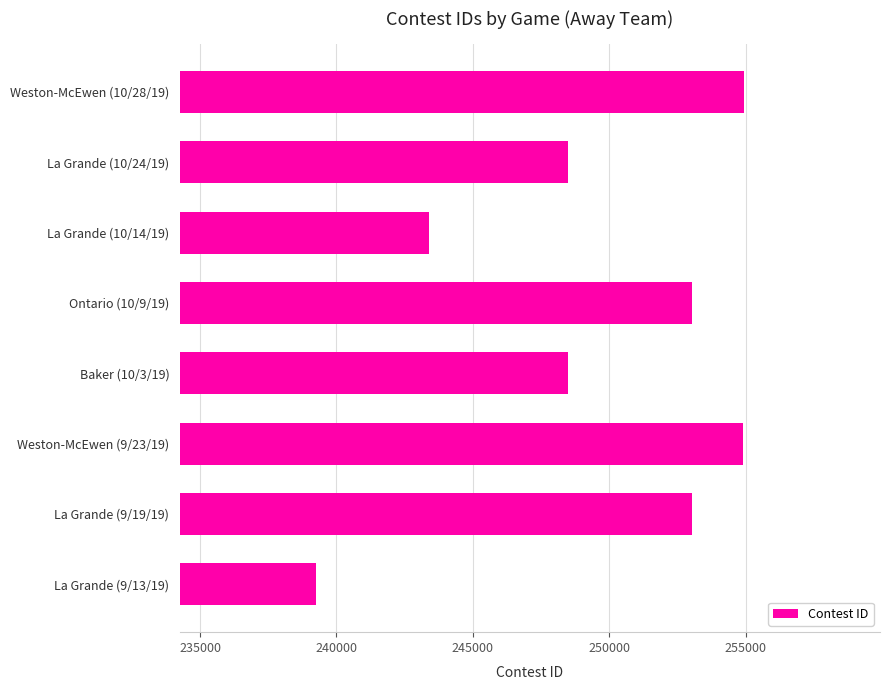

What is the difference between the maximum and second lowest values?

11528